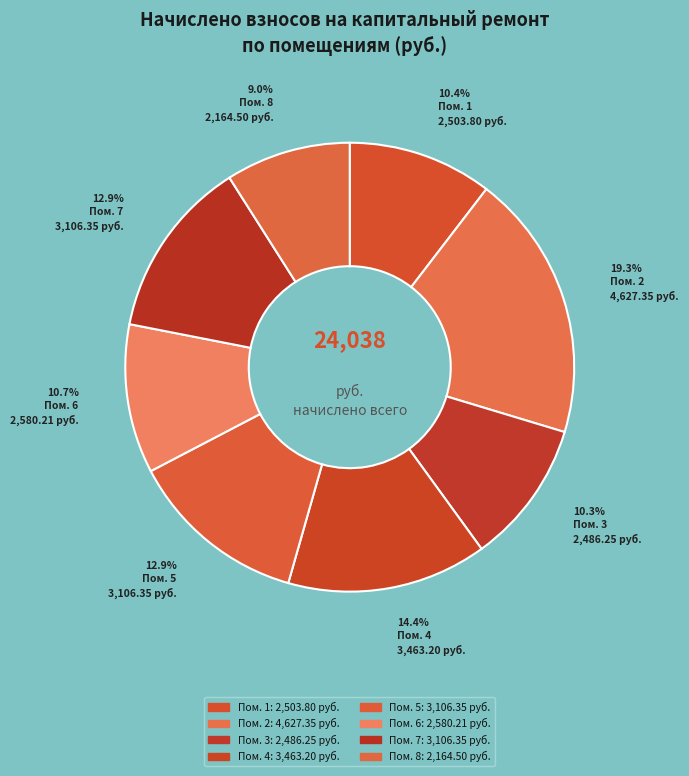

Count the number of slices in the pie.

8